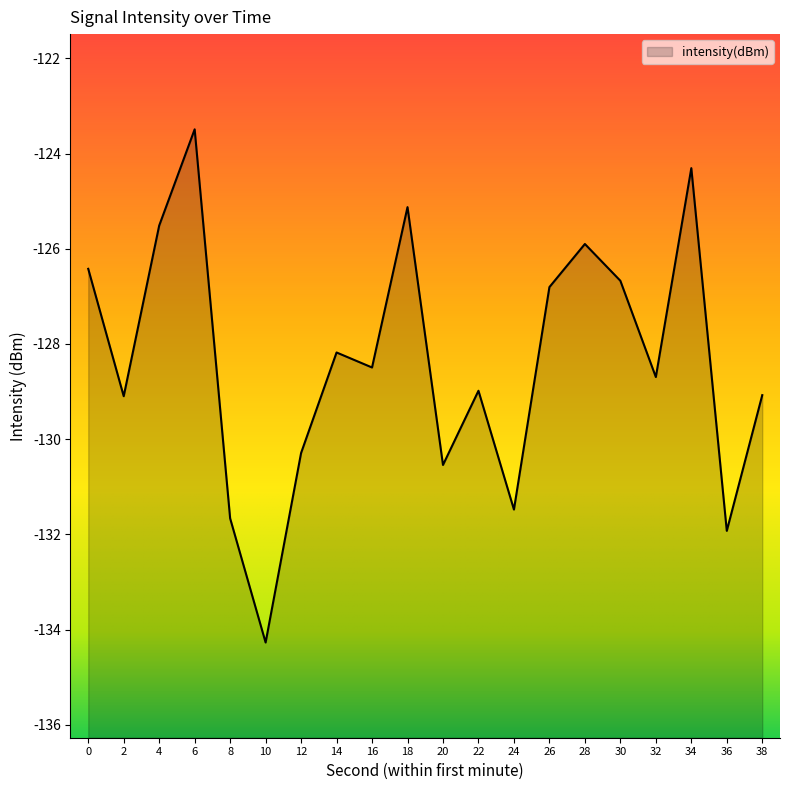

Does the chart have visible grid lines?

No